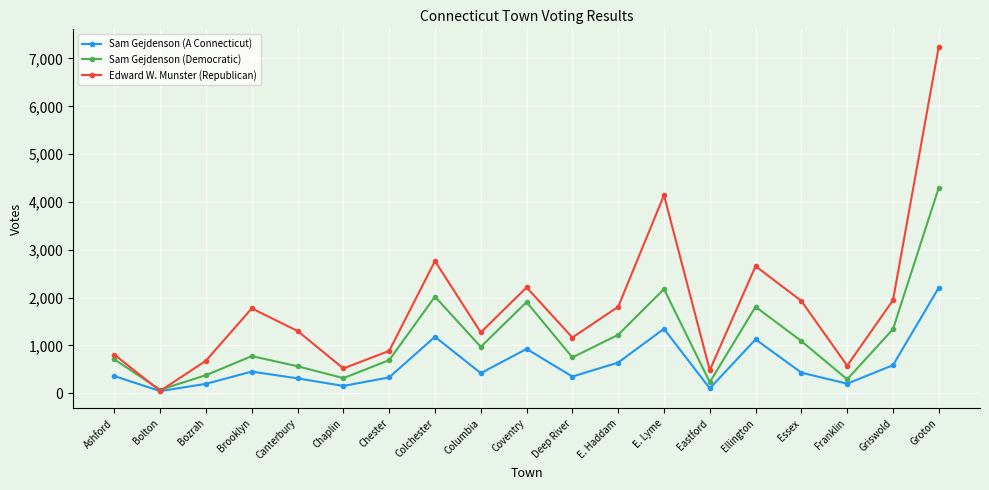

Is it true that Sam Gejdenson (Democratic) equals 1808 at Ellington?

True